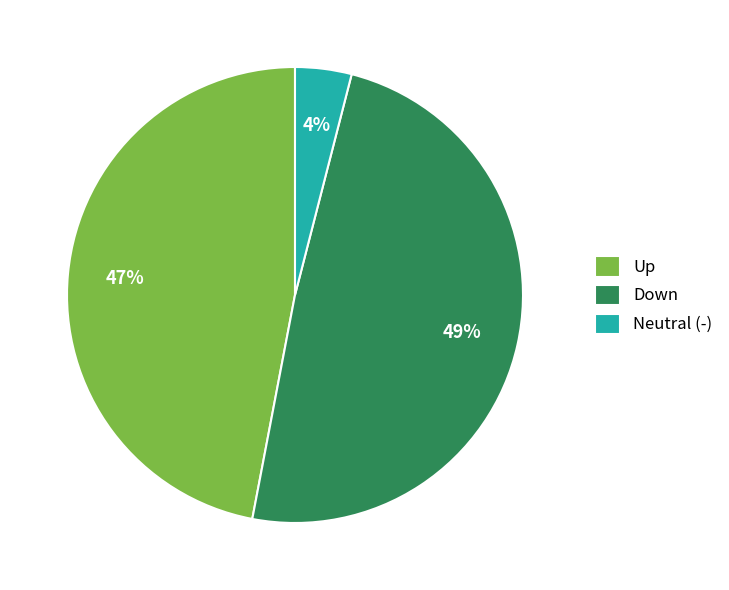

To the nearest percent, what is the average slice percentage?

33%